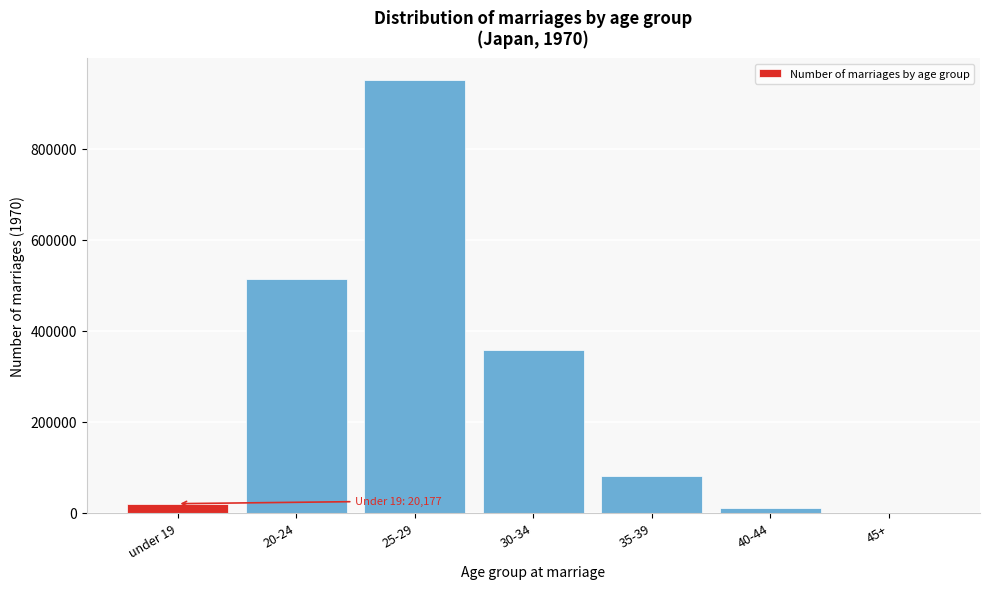

Reading left to right, extract all data points from this chart.

under 19=20177	20-24=513172	25-29=951246	30-34=358375	35-39=80581	40-44=9860	45+=548